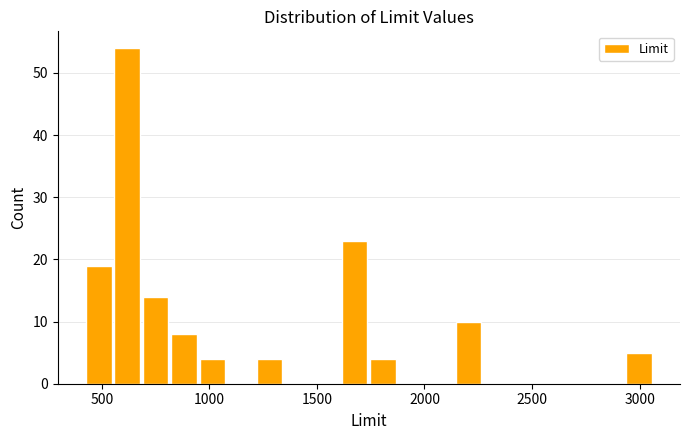

Read against the x-axis, roughly where is the centre of the tallest bar?

600